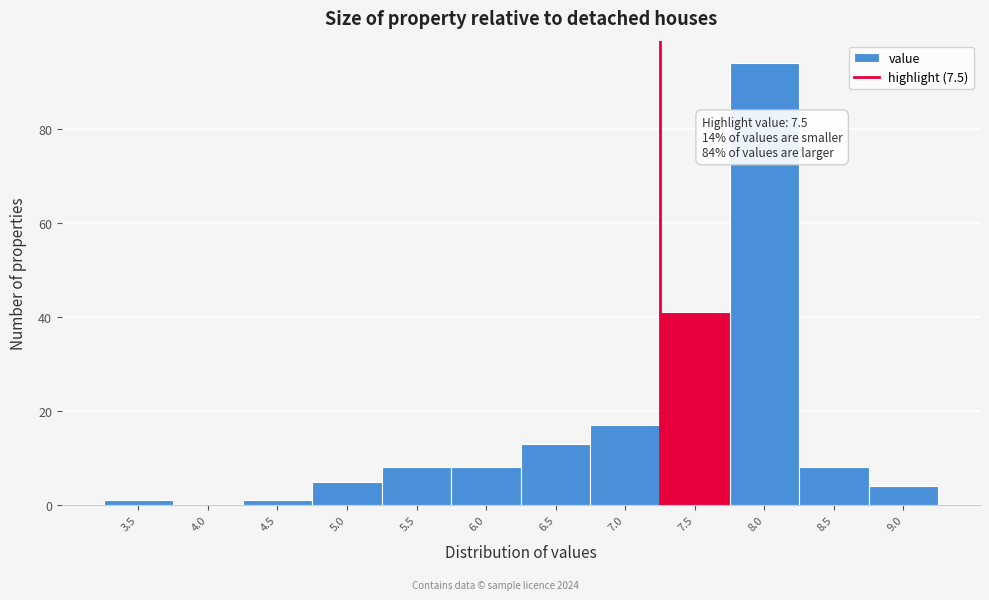

Reading left to right, what are all the values shown in this chart?

3.5=1	4.0=0	4.5=1	5.0=5	5.5=8	6.0=8	6.5=13	7.0=17	7.5=41	8.0=94	8.5=8	9.0=4